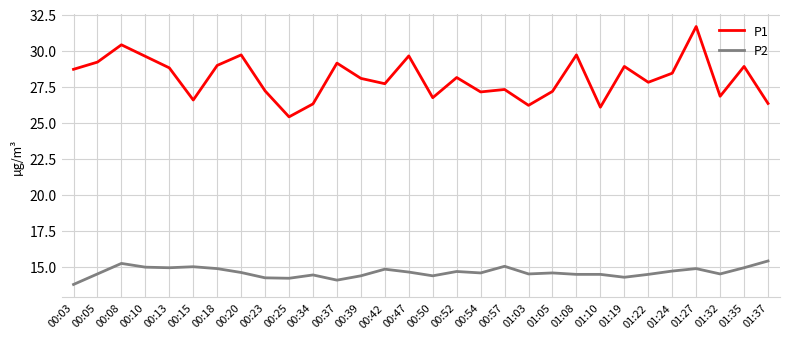

Which series has the largest total across all categories?

P1